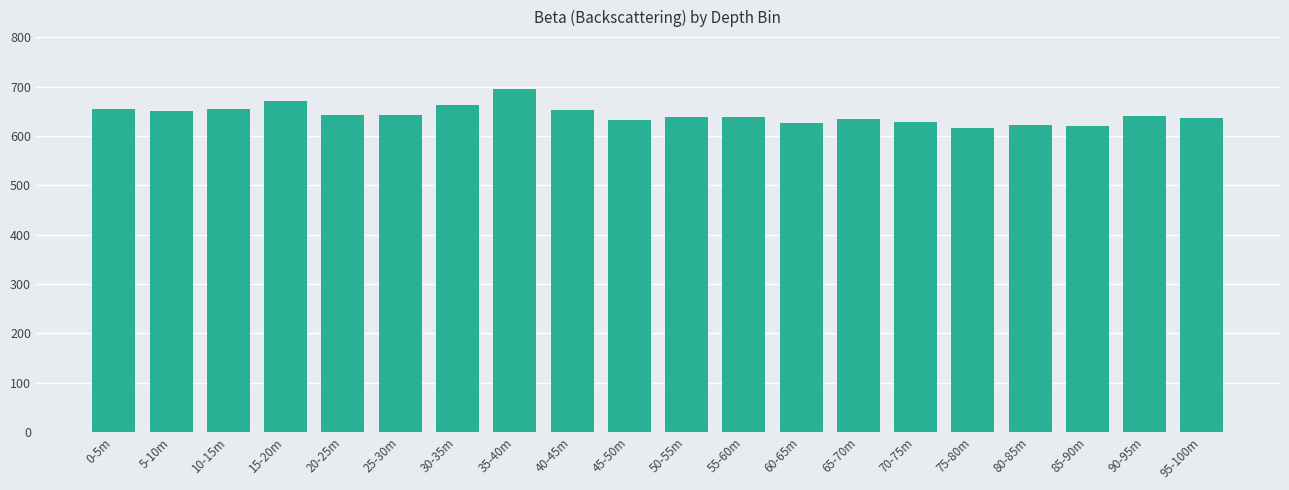

What is the maximum value shown in the chart?

696